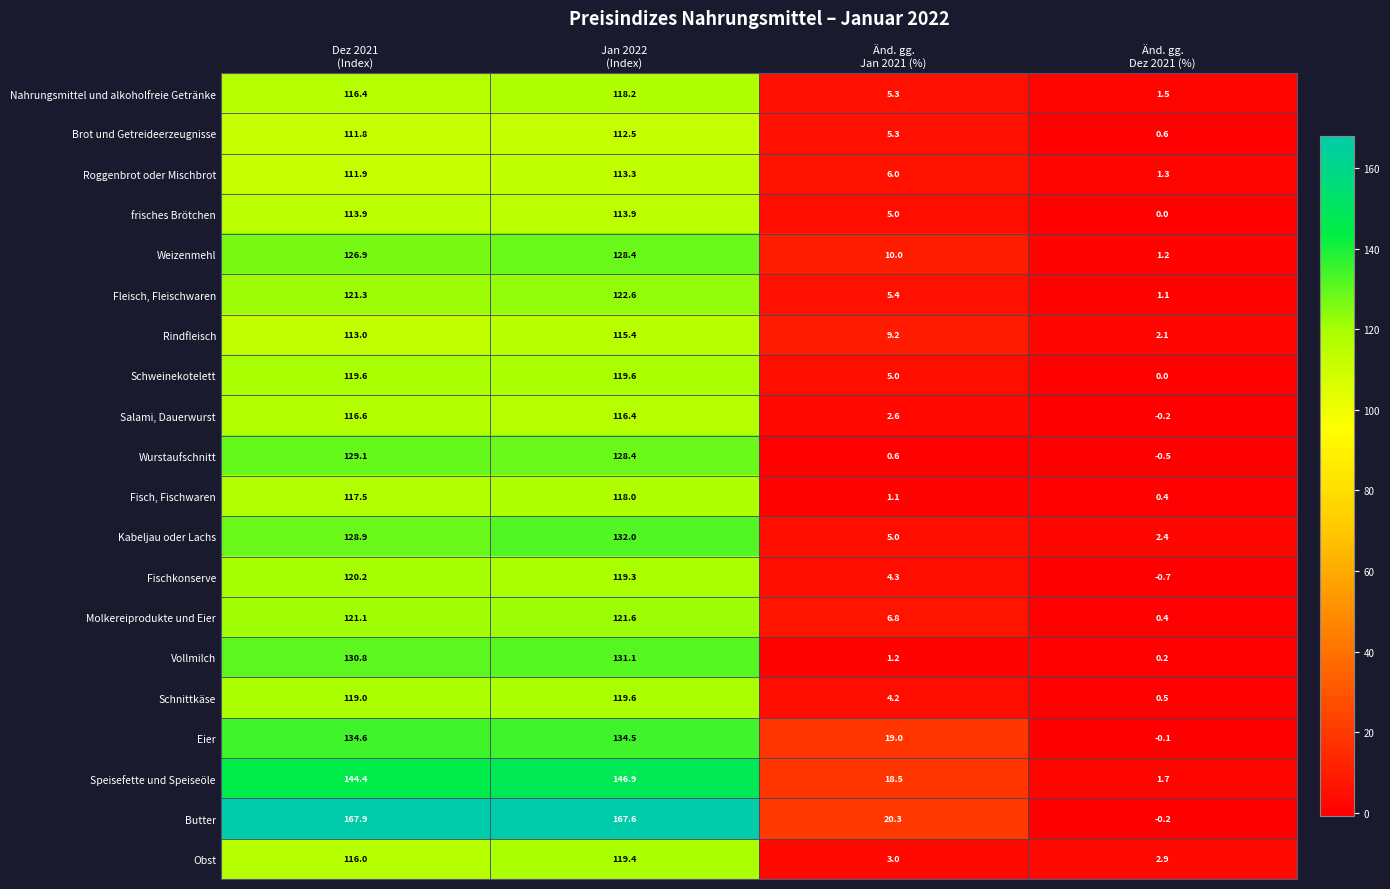

What is the total value across all series at Dez 2021
(Index)?

2480.9